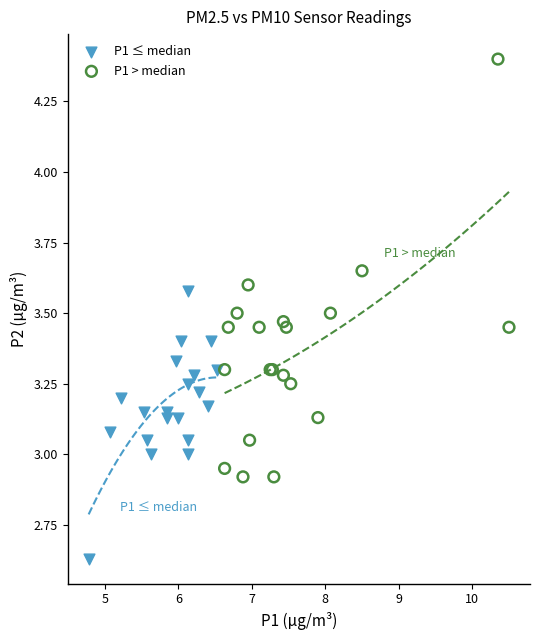

Which series reaches the maximum Y coordinate?

P1 > median